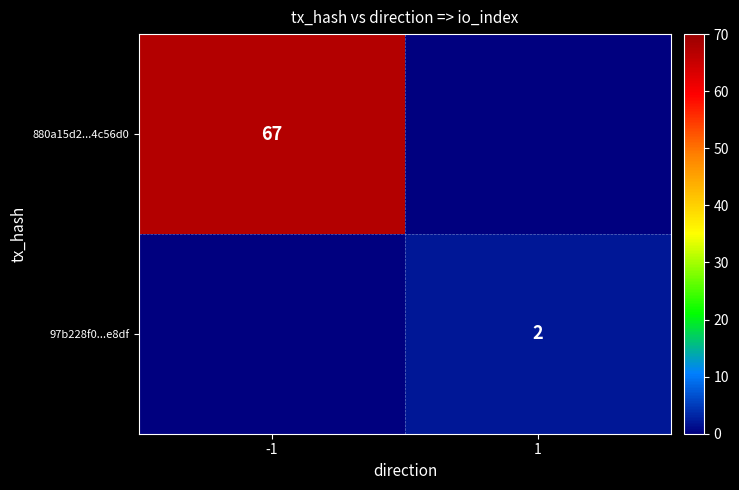

What is the greatest value displayed?

67